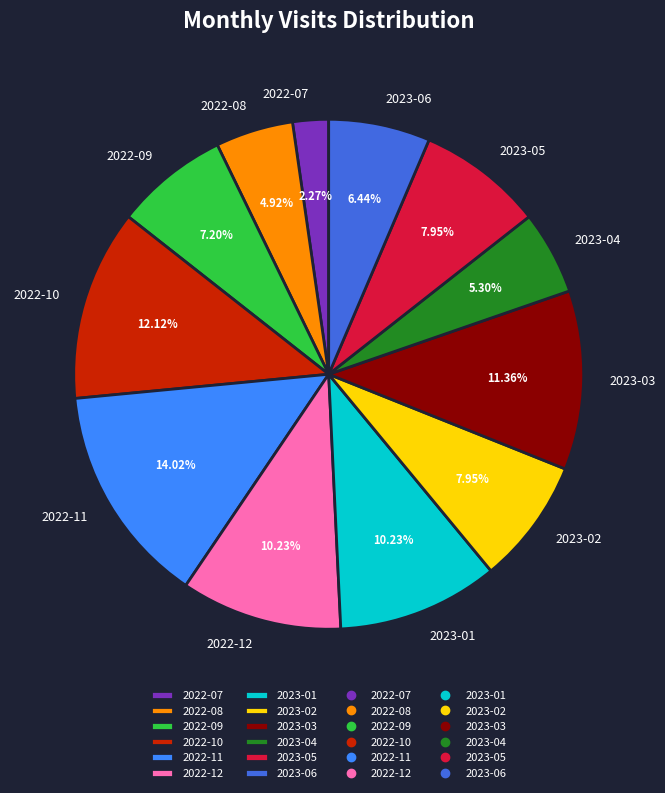

The 2023-02 slice represents 1% of the pie. True or false?

False